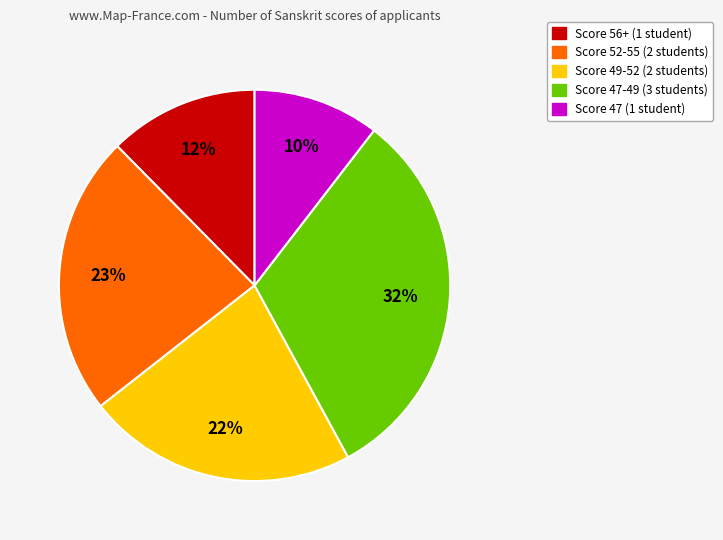

How many segments does this pie chart have?

5